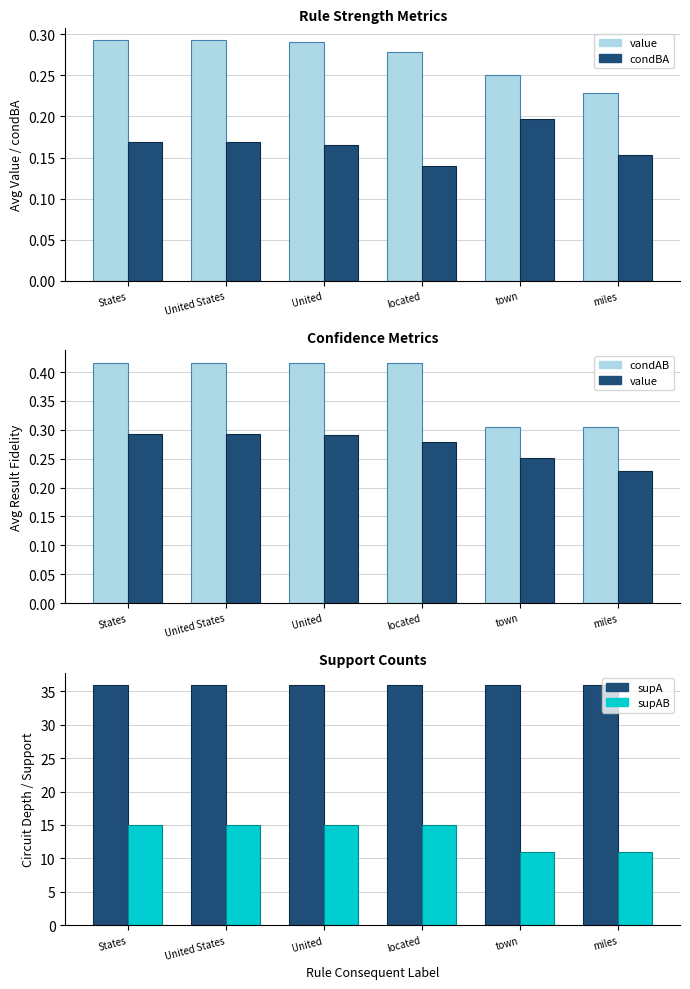

What position from the left is miles?

6